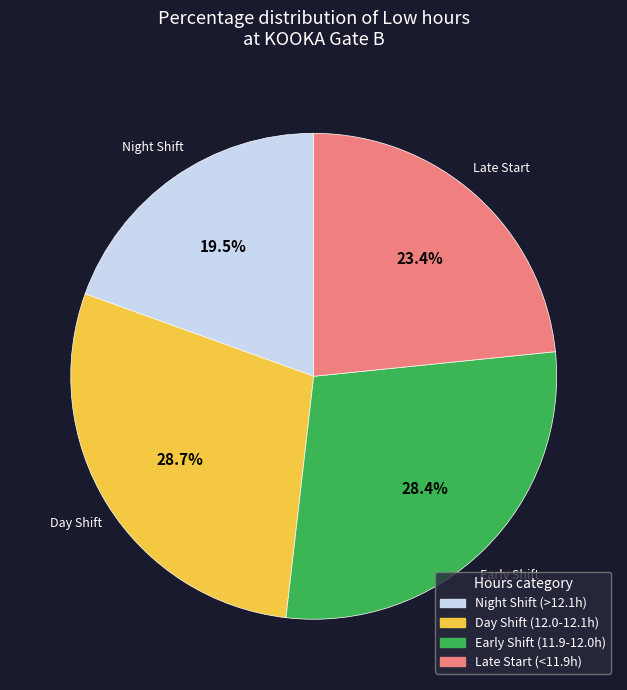

Between Day Shift (12.0-12.1h) and Night Shift (>12.1h), which is larger?

Day Shift (12.0-12.1h)